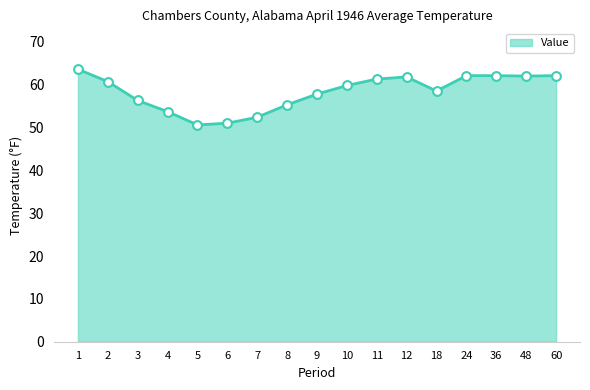

What is the change in value from 4 to 6?

-2.7